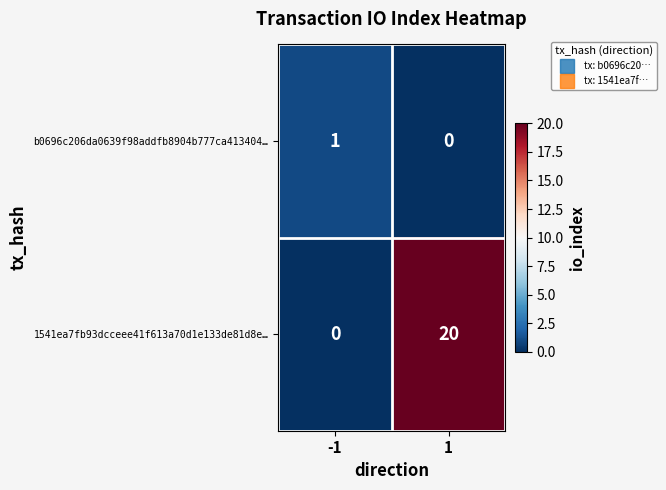

What is the difference between the maximum and minimum values in the 1541ea7fb93dcceee41f613a70d1e133de81d8e… series?

20